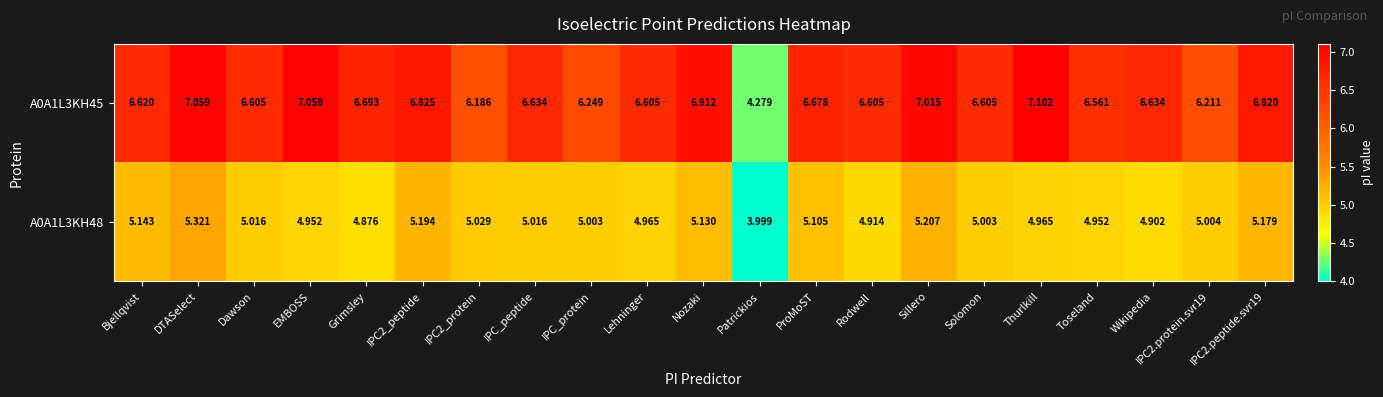

Is the value of A0A1L3KH45 at Patrickios greater than the value of A0A1L3KH48 at Toseland?

No